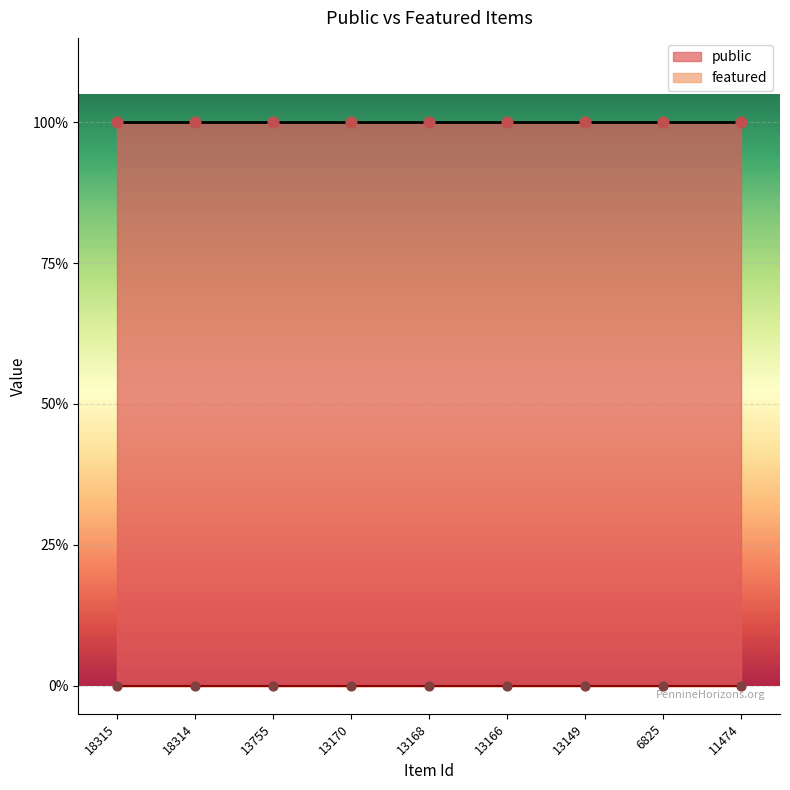

Is the value of public at 13166 greater than the value of featured at 6825?

Yes